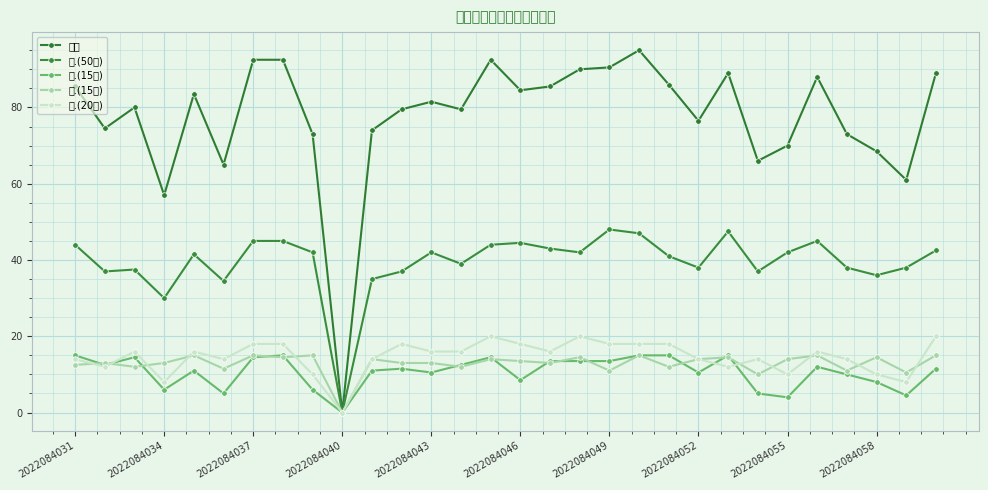

How many lines are shown in the chart?

5